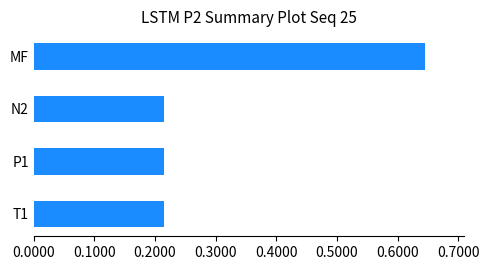

Are the bars horizontal?

Yes